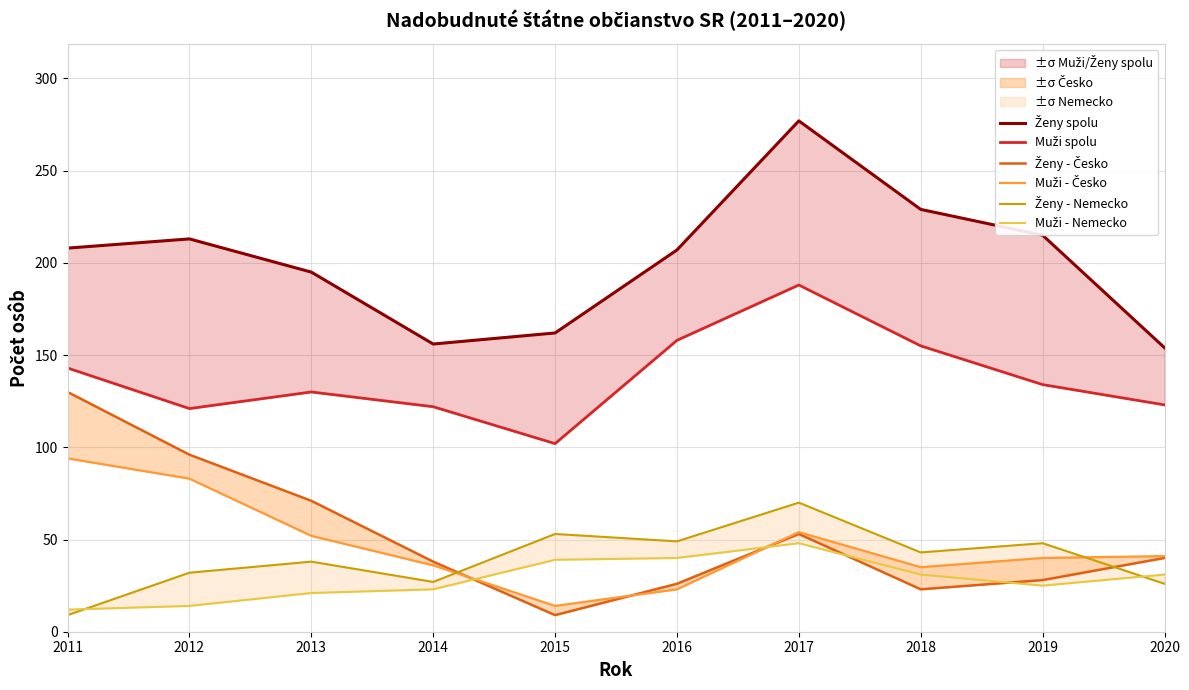

Is this an area chart (filled region under the line)?

No